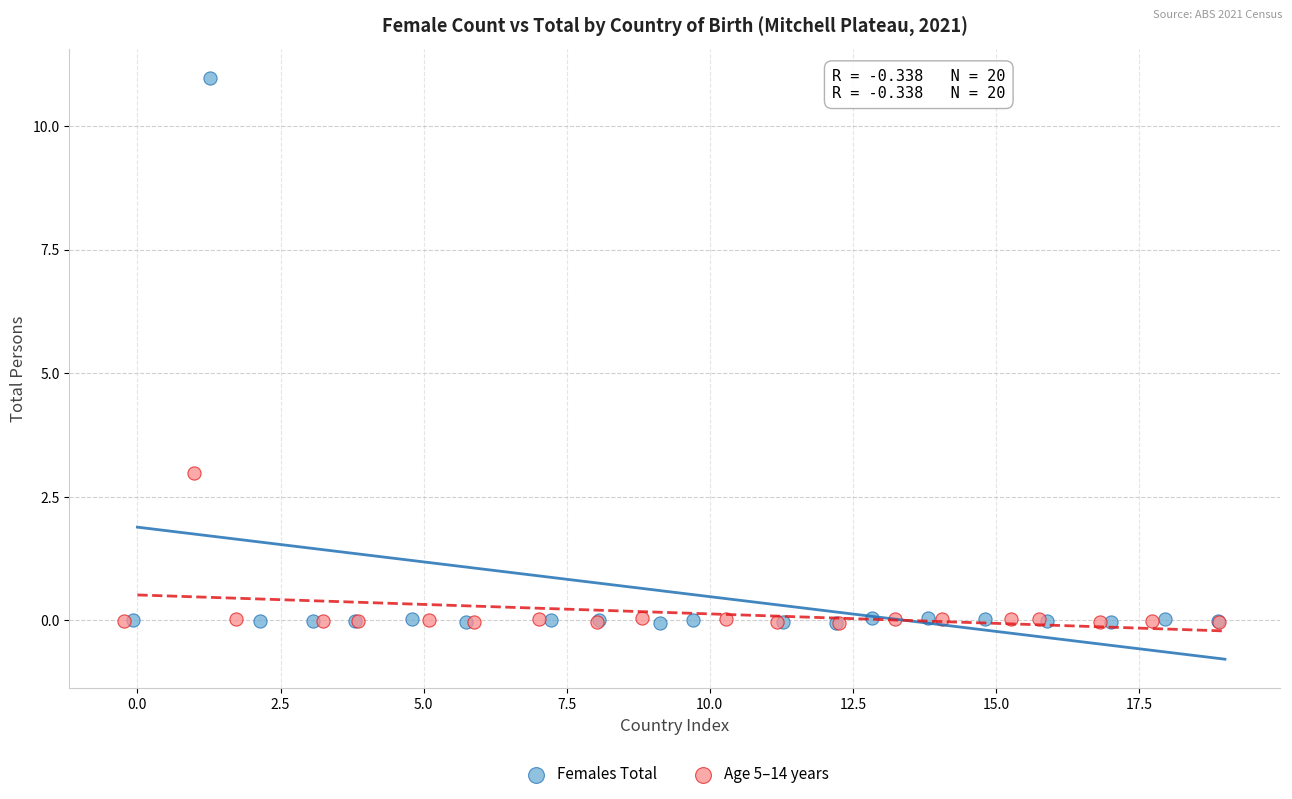

Which series contains the highest Y value?

Females Total